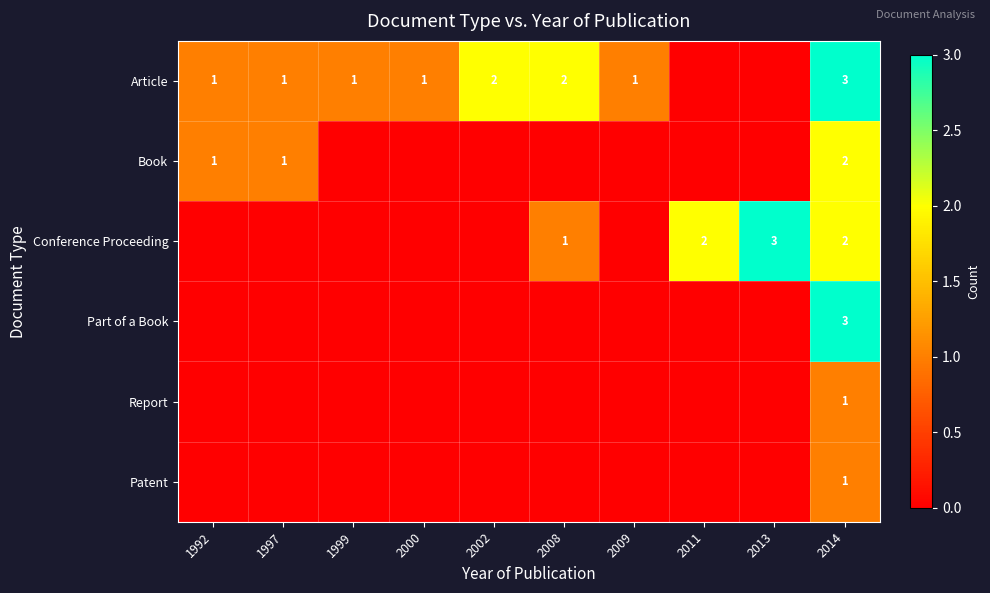

Is it true that Part of a Book equals 3 at 2014?

True